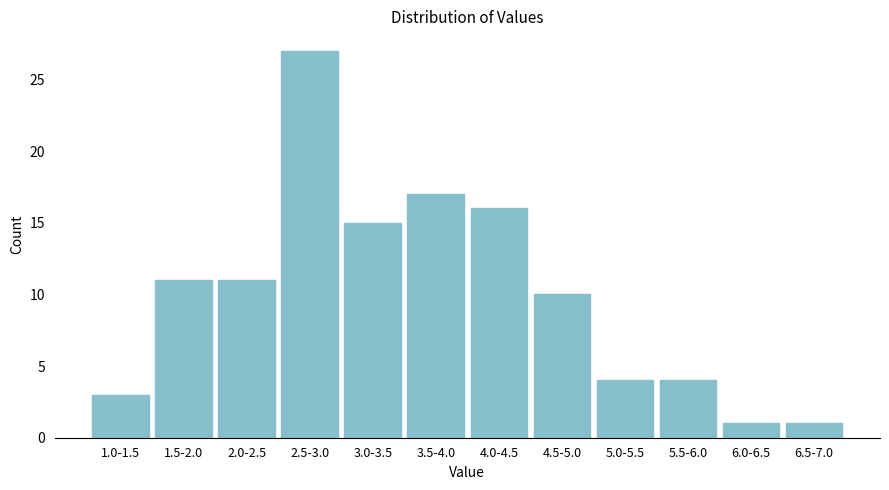

Reading left to right, what are all the values shown in this chart?

3	11	11	27	15	17	16	10	4	4	1	1